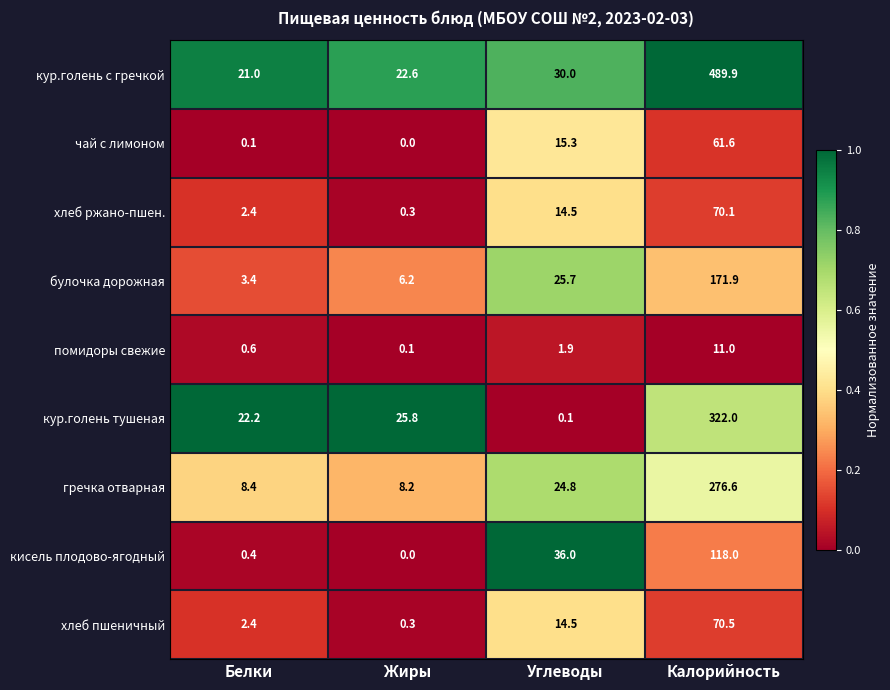

Is it true that хлеб пшеничный equals 14.5 at Углеводы?

True